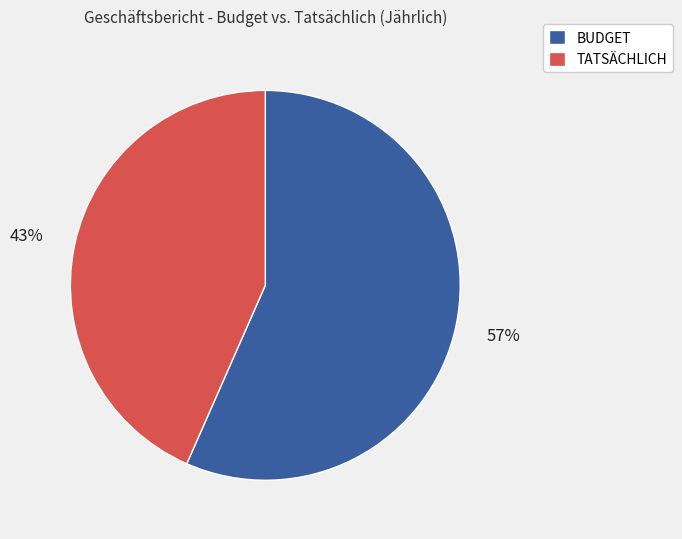

Approximately how many times larger is the value at BUDGET compared to TATSÄCHLICH?

1.3